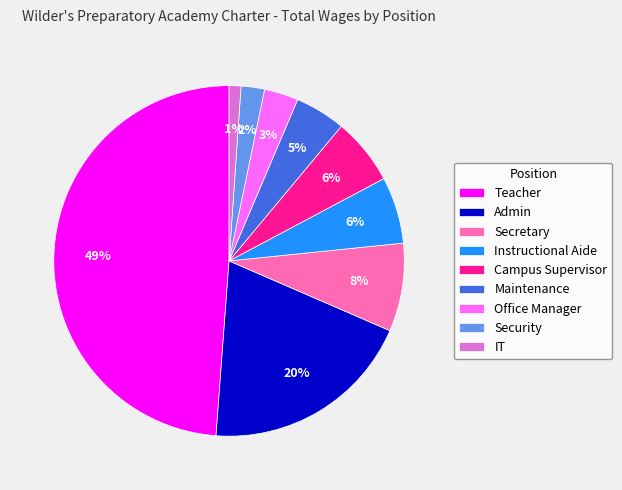

Do Office Manager and Admin together represent more than half of the pie?

No